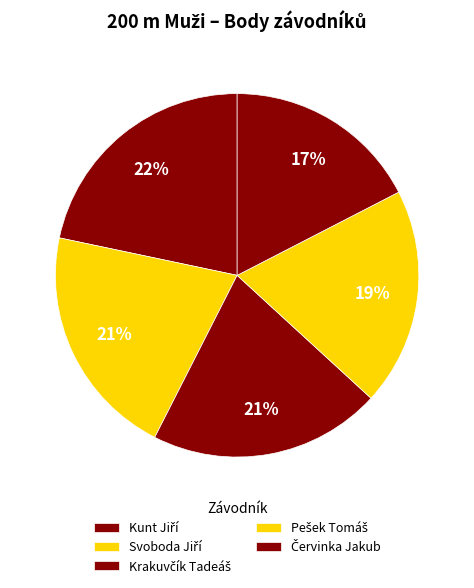

To the nearest percent, what is the difference between the Krakuvčík Tadeáš and Červinka Jakub slice percentages?

3%